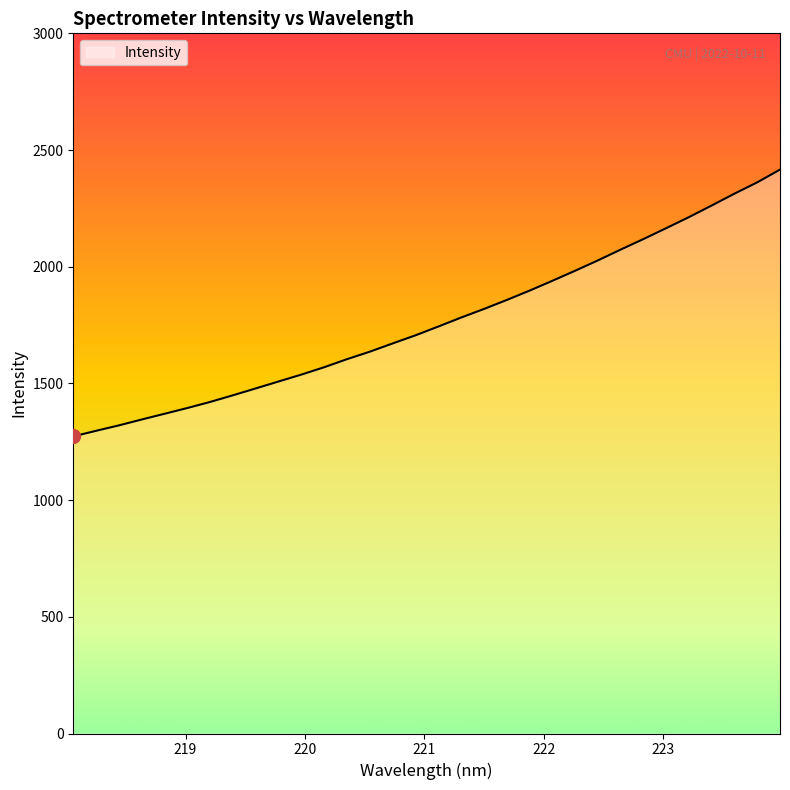

What is the maximum value shown in the chart?

2416.1